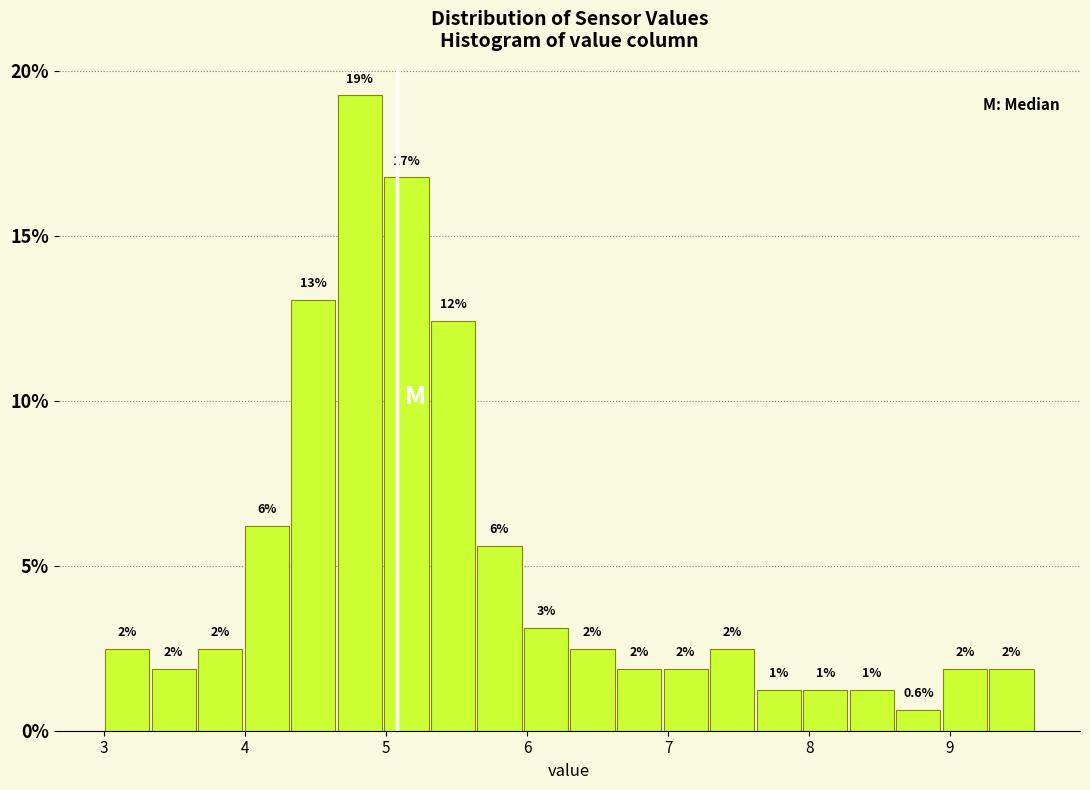

Around what value on the x-axis is the tallest bar? Give the approximate position of its centre, as read against the axis.

4.8